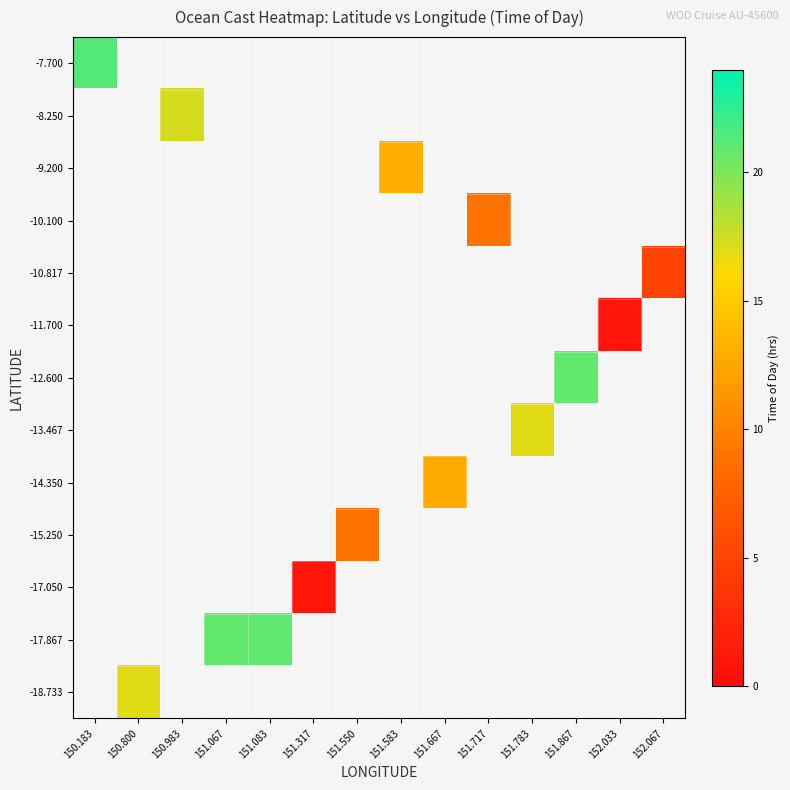

Which category has the highest value in the row_0 series?

150.183